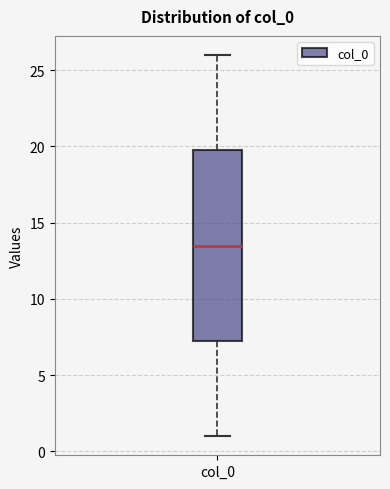

Transcribe this box plot: give where the median line is, the range the box spans, and where the two whiskers end, as read against the y-axis. The values are not printed on the chart, so give them approximately, as read against the axis.

median 13.5, box 7.5 to 20.0, whiskers 1.0 to 26.0